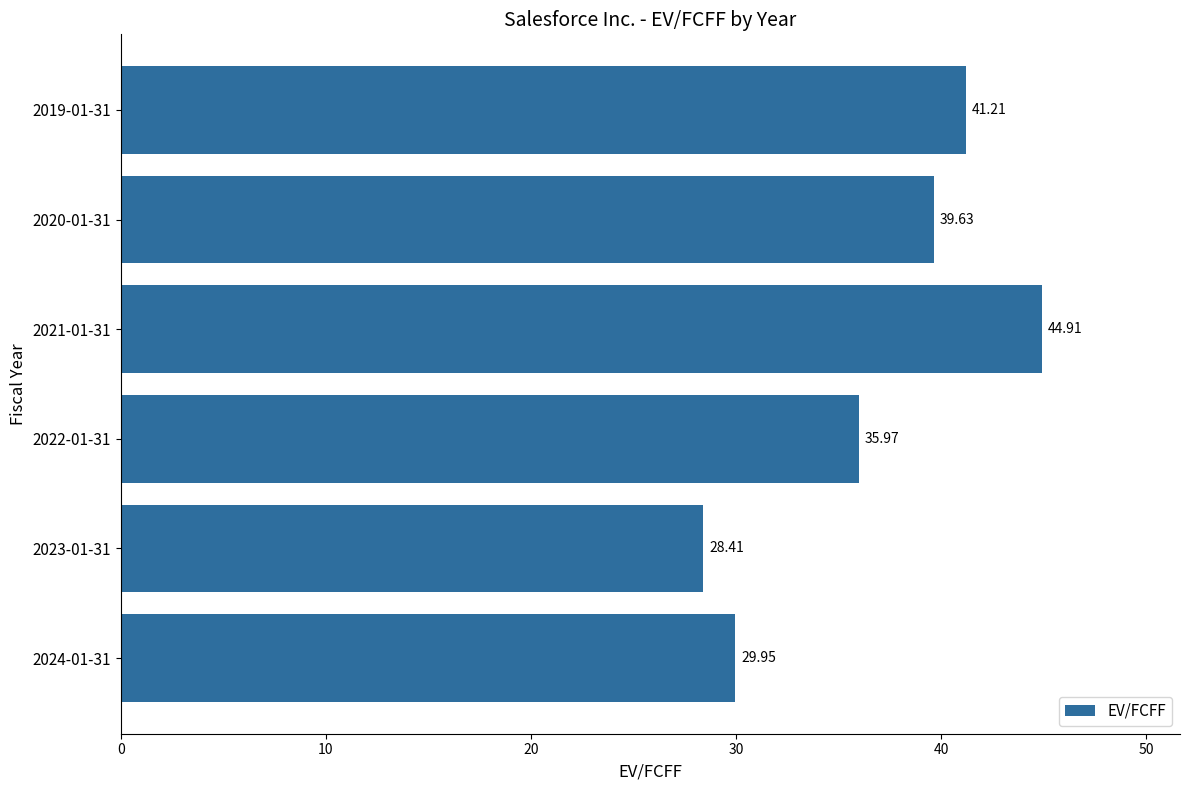

What is the difference between the values at 2020-01-31 and 2024-01-31?

9.7